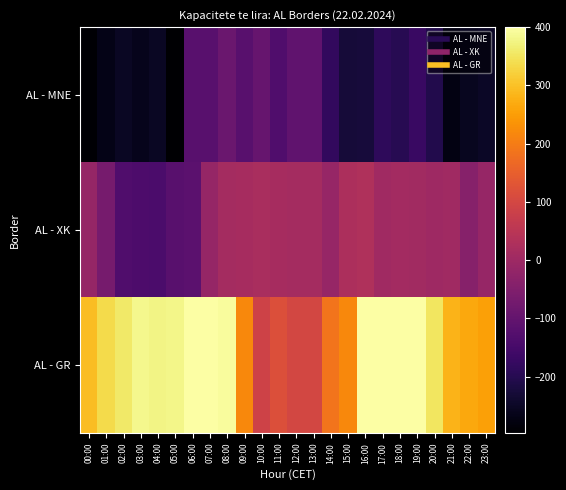

At which category does the chart reach its peak across all series?

16:00